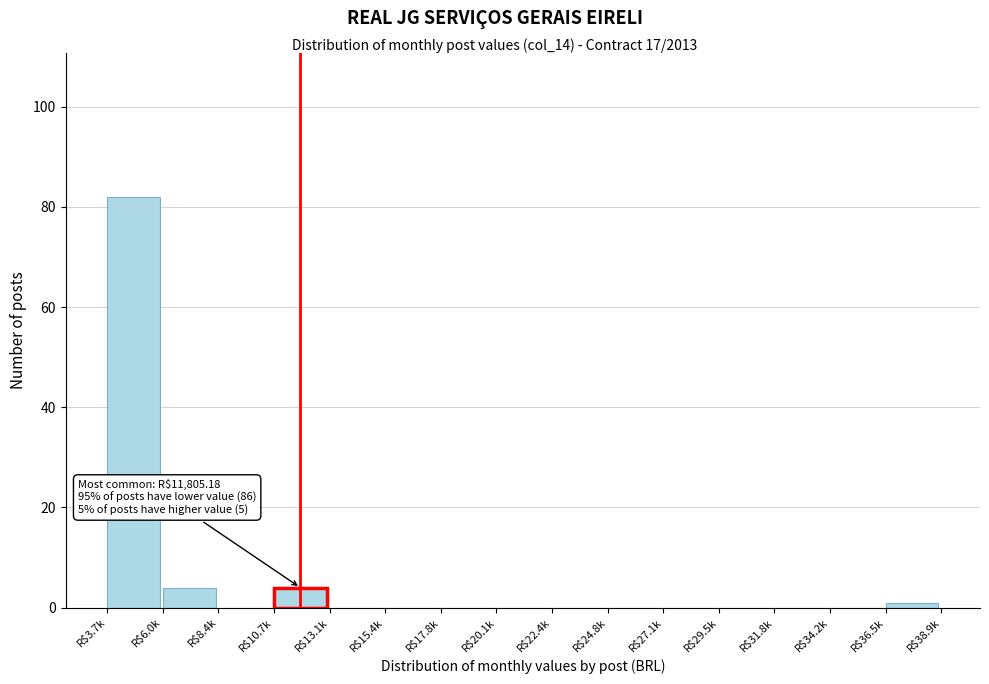

Is it true that the value at R$27.1k is 0?

True